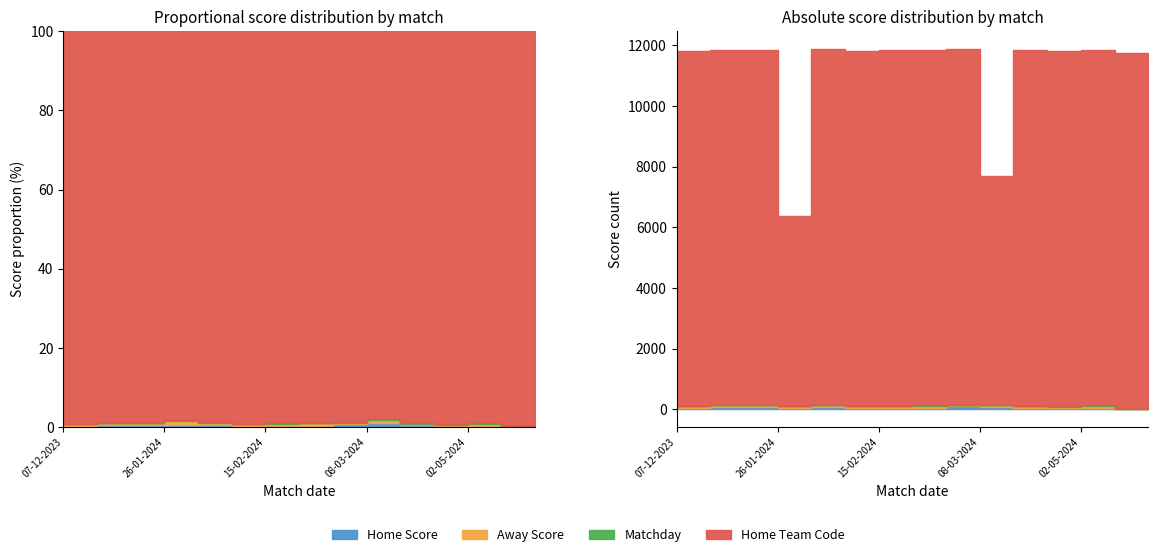

Reading left to right, list all the values displayed in this chart.

Home Score: 07-12-2023=39	28-12-2023=64	11-01-2024=64	26-01-2024=42	01-02-2024=60	08-02-2024=42	15-02-2024=43	22-02-2024=51	07-03-2024=110	08-03-2024=76	21-03-2024=56	08-04-2024=44	02-05-2024=51	16-05-2024=0	30-05-2024=0
Away Score: 07-12-2023=52	28-12-2023=63	11-01-2024=61	26-01-2024=61	01-02-2024=73	08-02-2024=60	15-02-2024=64	22-02-2024=71	07-03-2024=23	08-03-2024=64	21-03-2024=42	08-04-2024=38	02-05-2024=54	16-05-2024=0	30-05-2024=0
Matchday: 07-12-2023=7	28-12-2023=9	11-01-2024=11	26-01-2024=7	01-02-2024=13	08-02-2024=3	15-02-2024=14	22-02-2024=15	07-03-2024=17	08-03-2024=14	21-03-2024=19	08-04-2024=21	02-05-2024=23	16-05-2024=25	30-05-2024=5
Home Team Code: 07-12-2023=11726	28-12-2023=11726	11-01-2024=11726	26-01-2024=6266	01-02-2024=11726	08-02-2024=11726	15-02-2024=11726	22-02-2024=11726	07-03-2024=11726	08-03-2024=7552	21-03-2024=11726	08-04-2024=11726	02-05-2024=11726	16-05-2024=11726	30-05-2024=11726